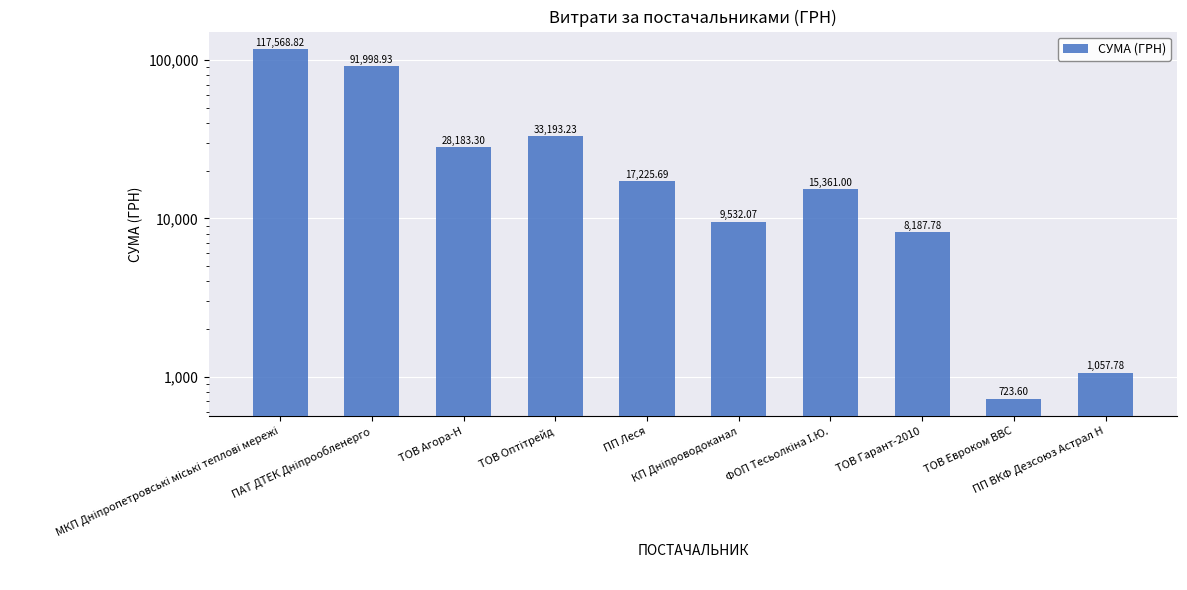

At which category does the chart reach its minimum across all series?

ТОВ Евроком ВВС